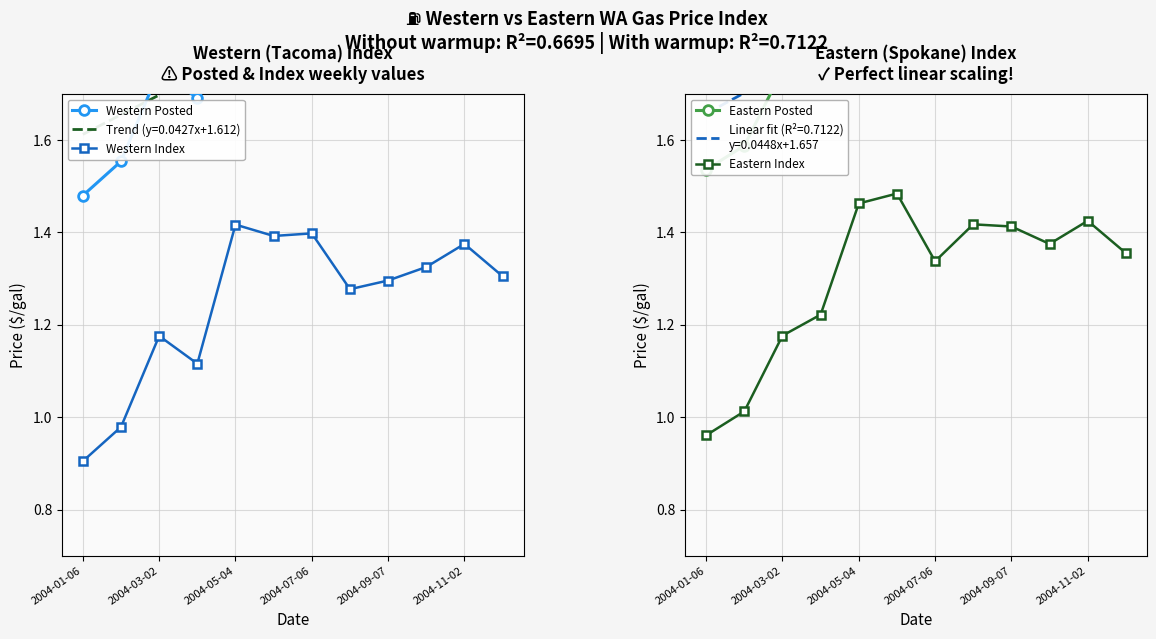

How many interior local peaks does the Eastern Index series have?

3